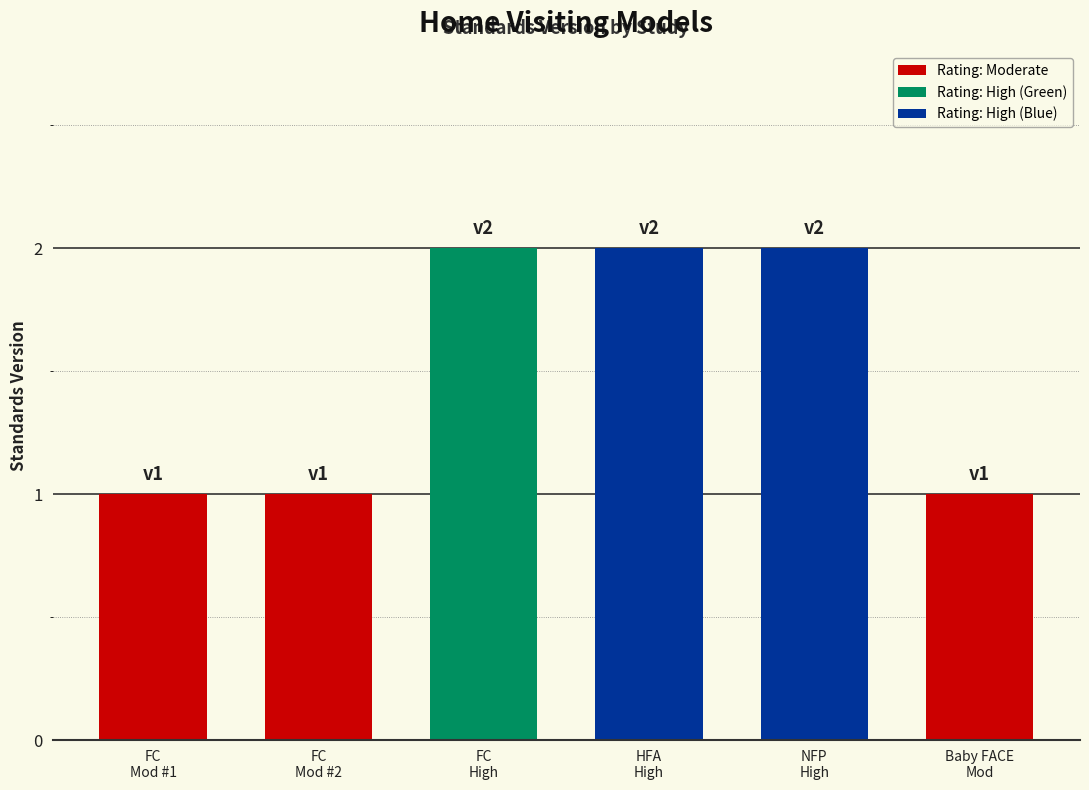

Reading left to right, list all the values displayed in this chart.

1	1	2	2	2	1